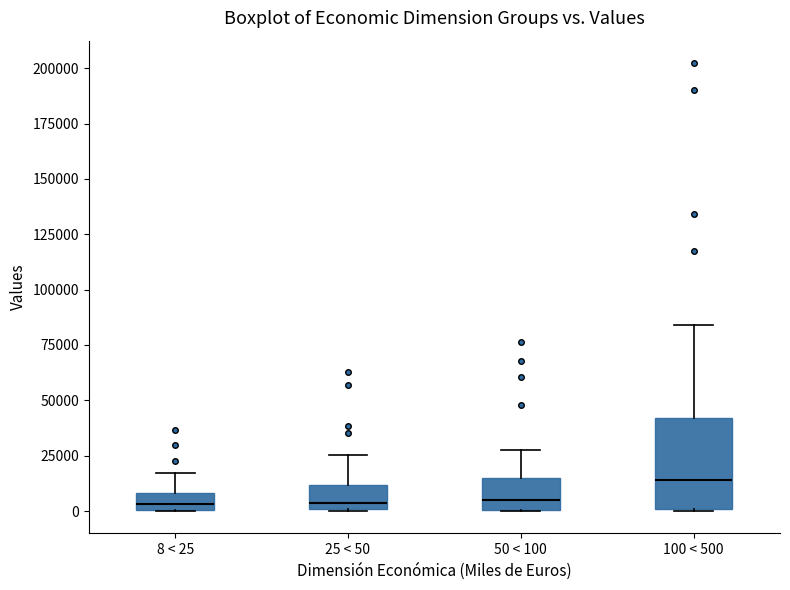

Which box is the tallest, from its lower edge to its upper edge?

100 < 500